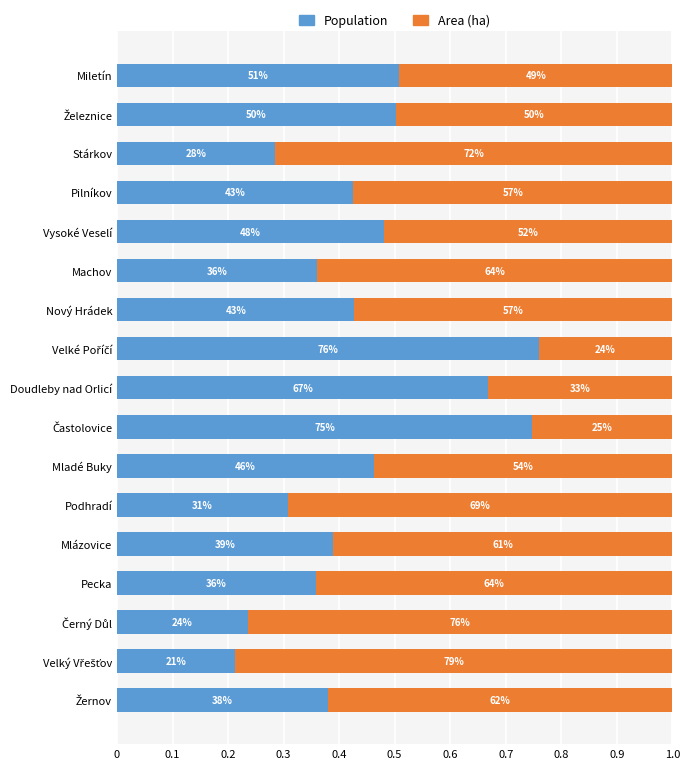

What are all the series names shown in the legend?

Population, Area (ha)